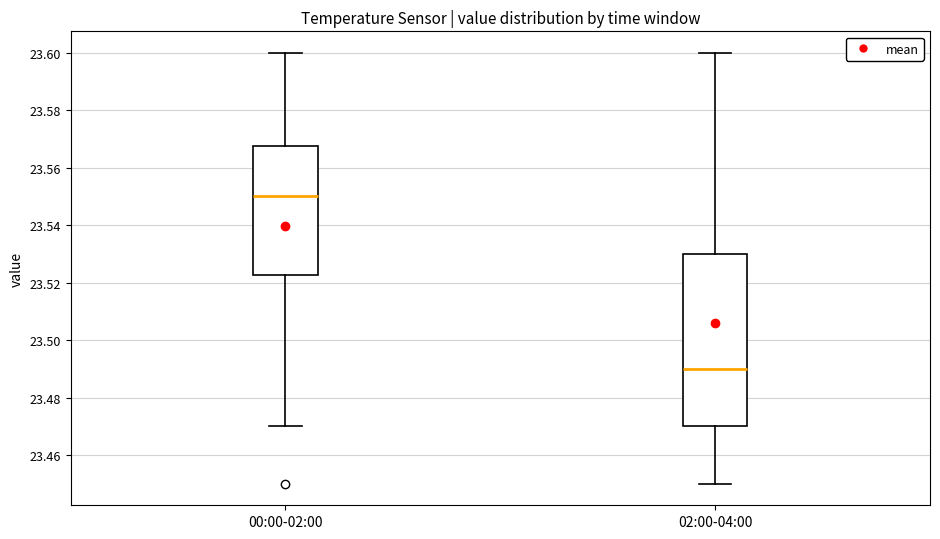

Which box is the tallest, from its lower edge to its upper edge?

02:00-04:00